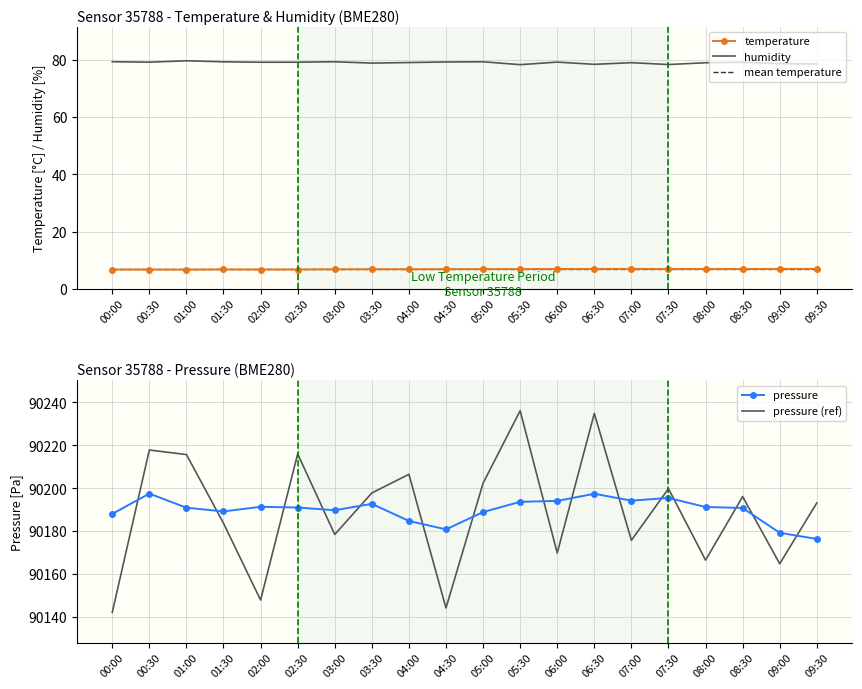

What is the value of the temperature point at the 19th from the left?

6.9